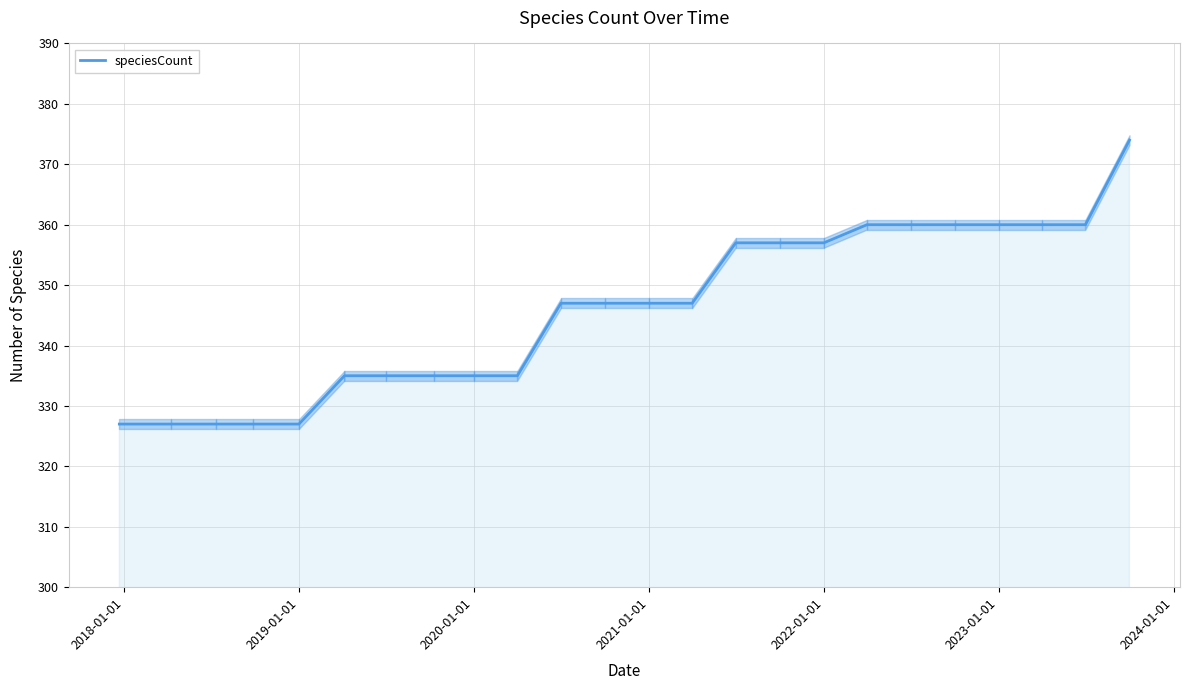

What is the smallest value displayed?

327